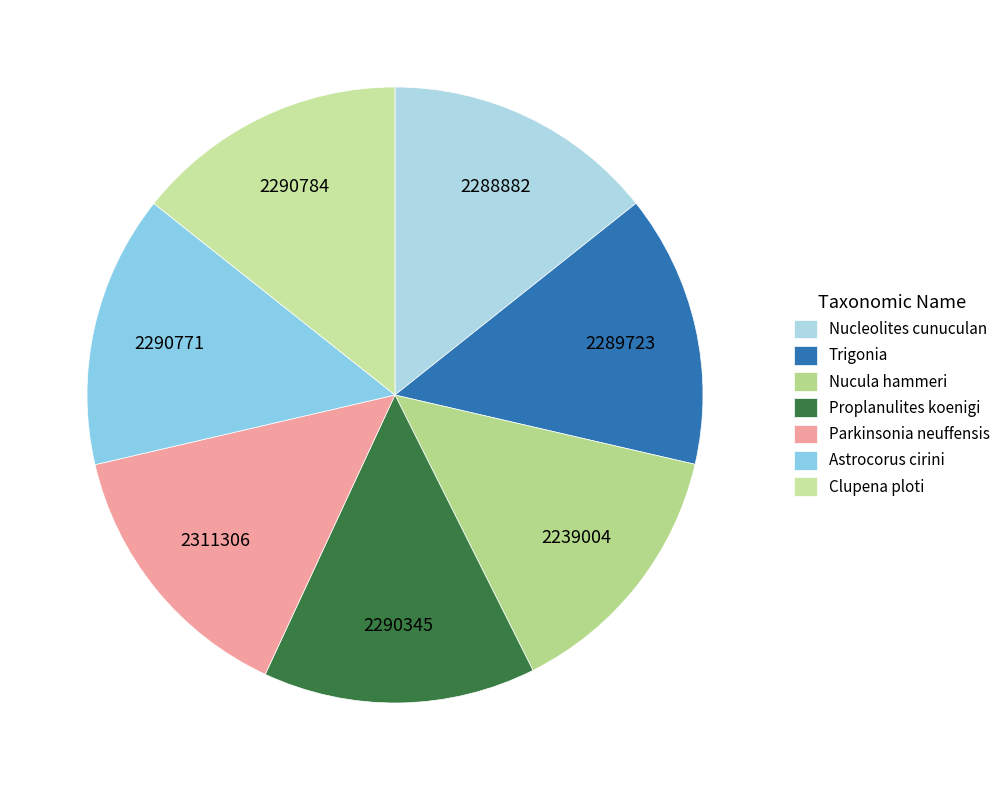

Combined, do Nucula hammeri and Trigonia account for over 50%?

No